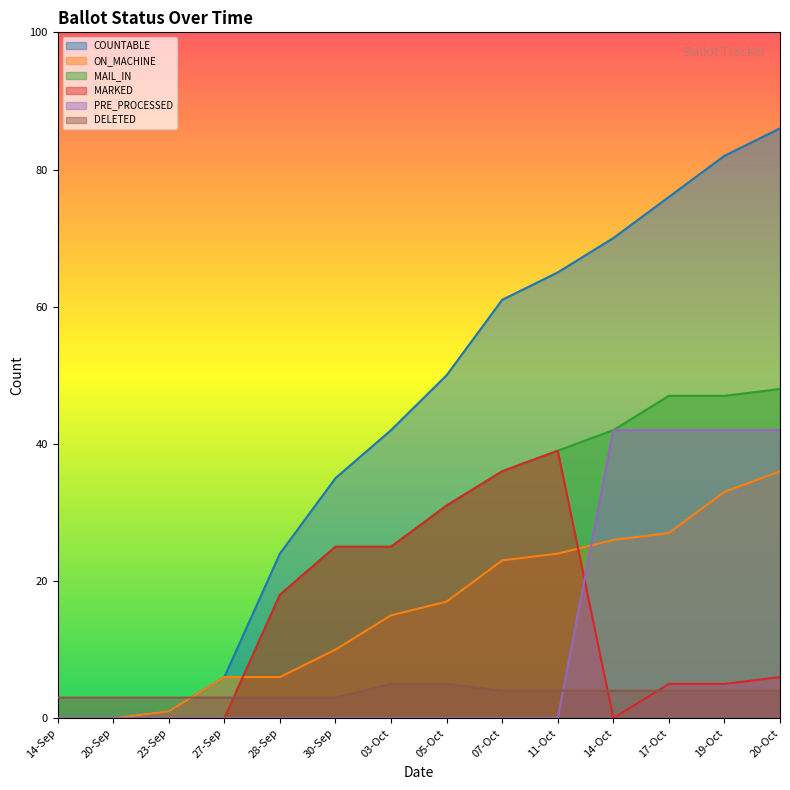

What is the difference between the MARKED values at 30-Sep and 14-Sep?

25